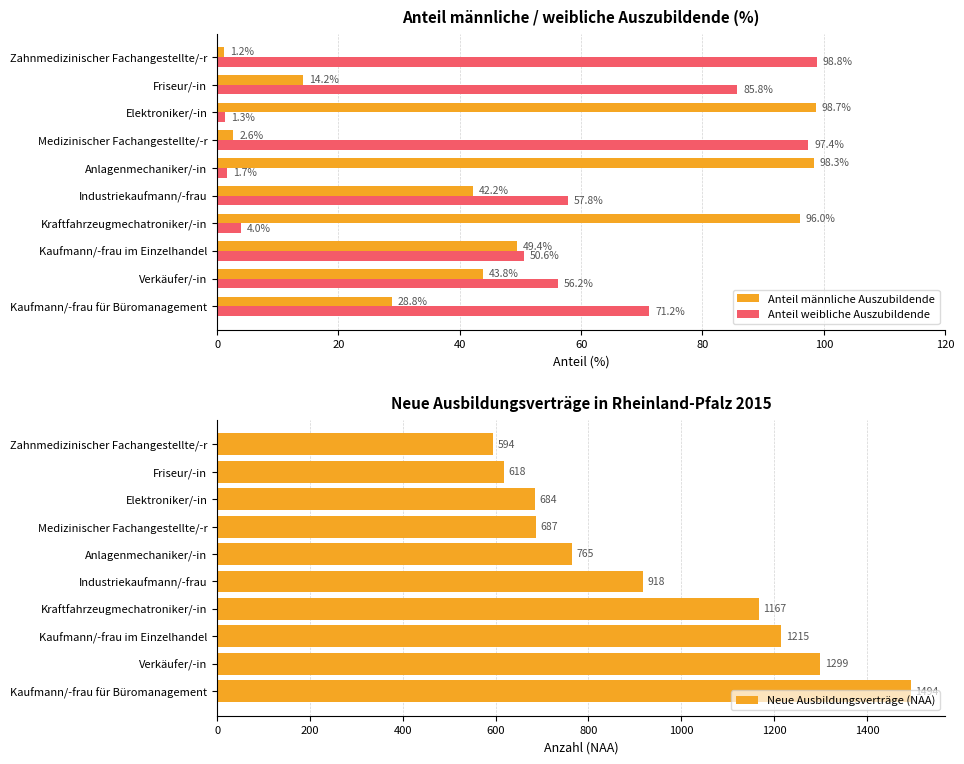

Read the Anteil männliche Auszubildende value at Elektroniker/-in.

98.7